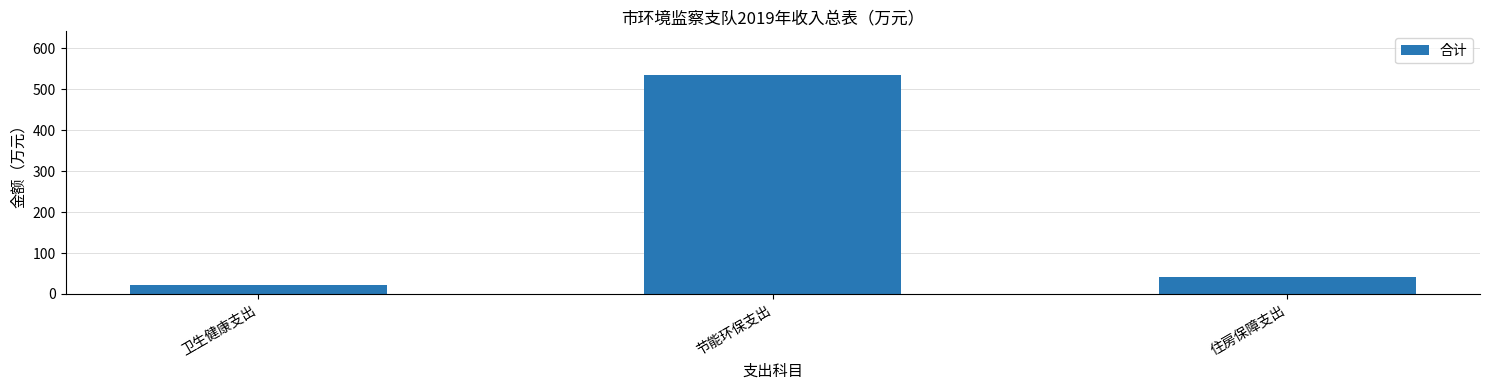

What is the smallest value displayed?

22.6